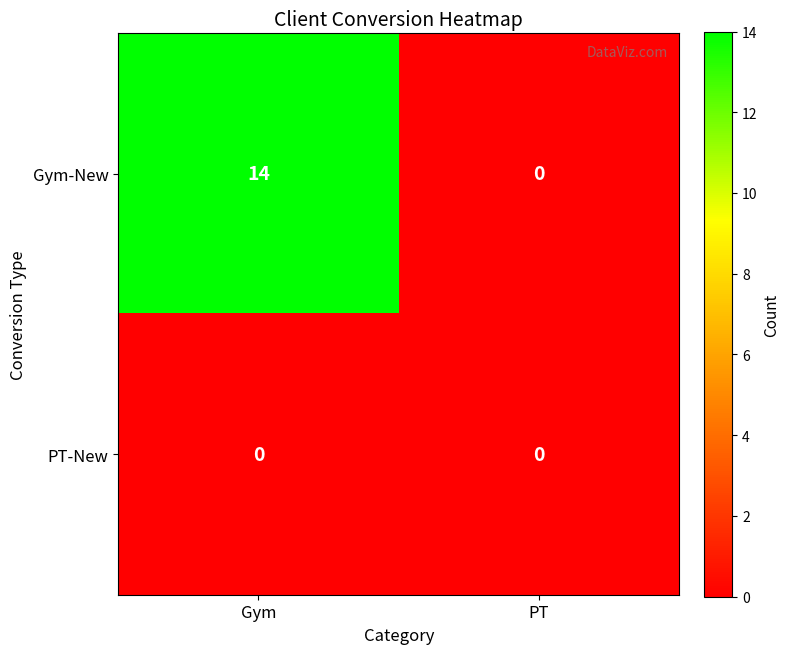

Which series has the largest total across all categories?

Gym-New